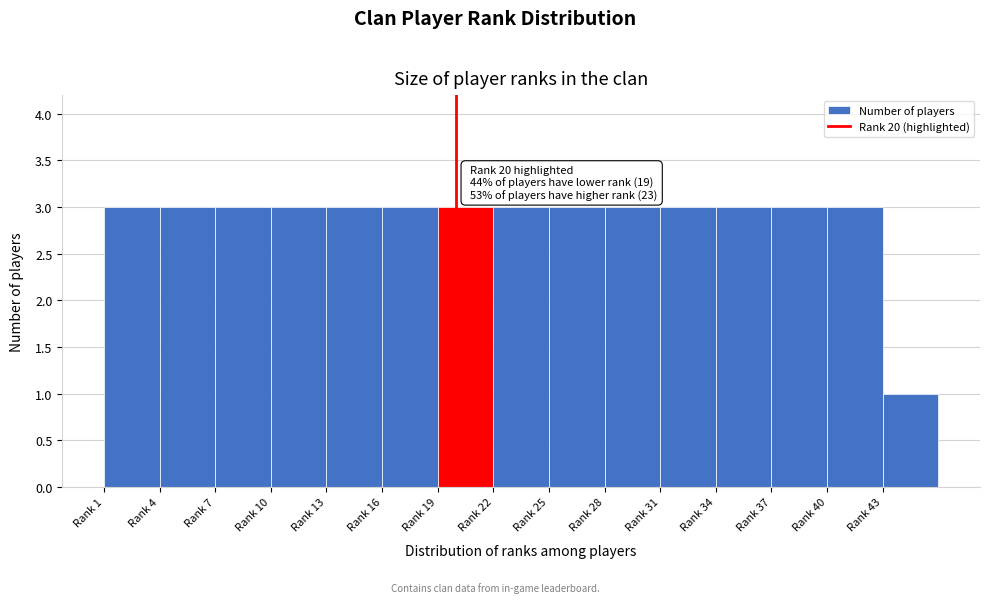

Reading left to right, list all the values displayed in this chart.

Rank 1=3	Rank 4=3	Rank 7=3	Rank 10=3	Rank 13=3	Rank 16=3	Rank 19=3	Rank 22=3	Rank 25=3	Rank 28=3	Rank 31=3	Rank 34=3	Rank 37=3	Rank 40=3	Rank 43=1